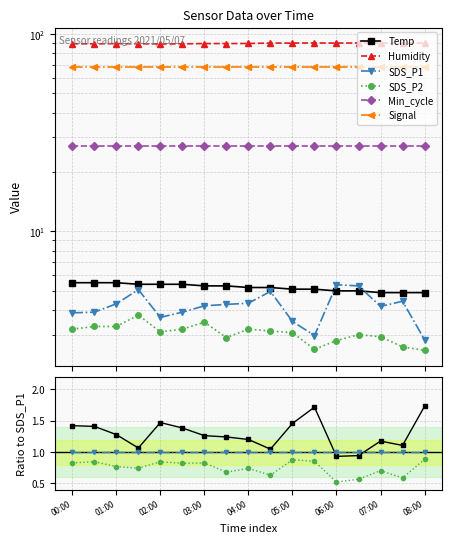

How many lines are shown in the chart?

6